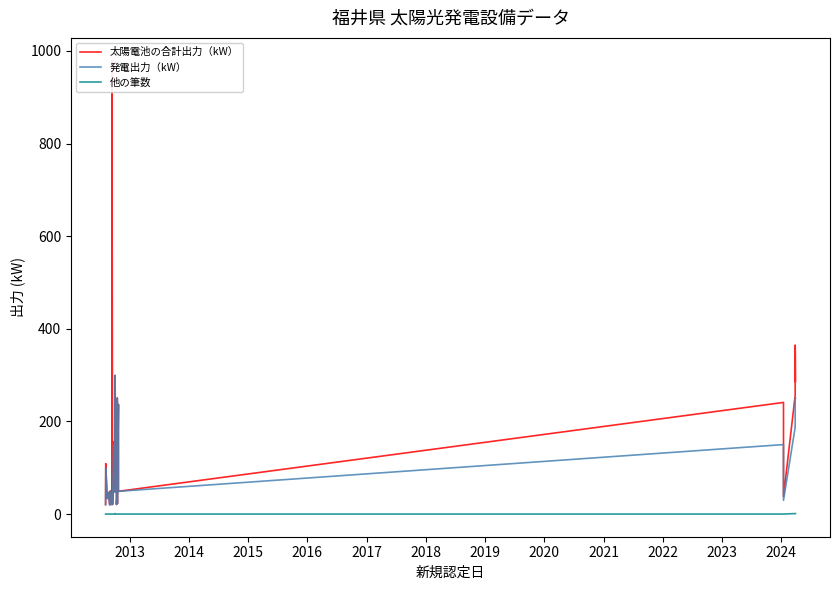

Does the chart display data point markers on the line(s)?

No